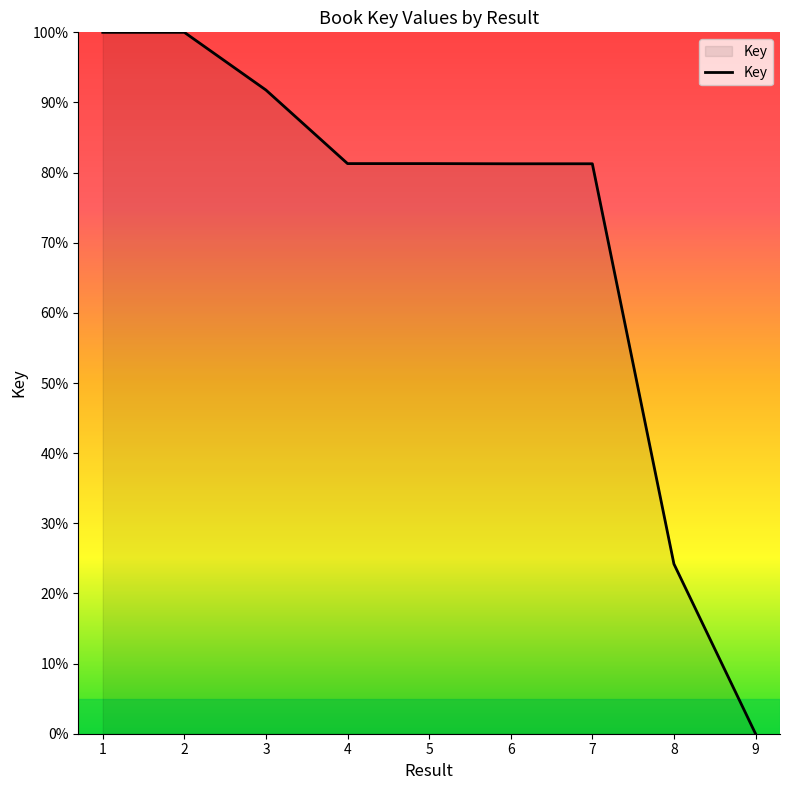

How many lines are shown in the chart?

1